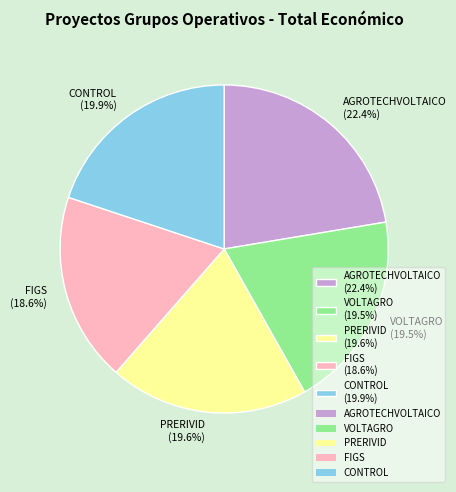

Which category has the biggest portion of the pie?

AGROTECHVOLTAICO